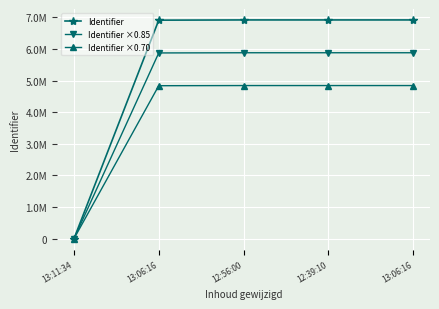

The Identifier series shows 3615556.0 at 13:11:34. True or false?

False